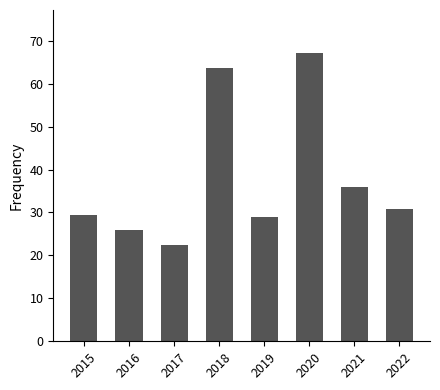

What is the value of the 8th bar from the left?

30.8